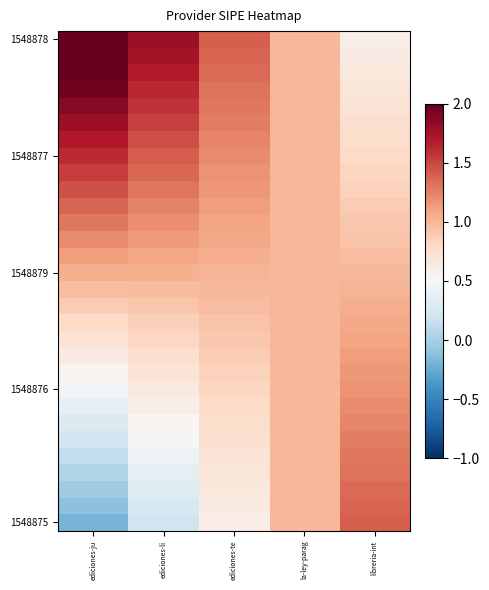

What is the spread (max minus min) of values at ediciones-te?

0.8